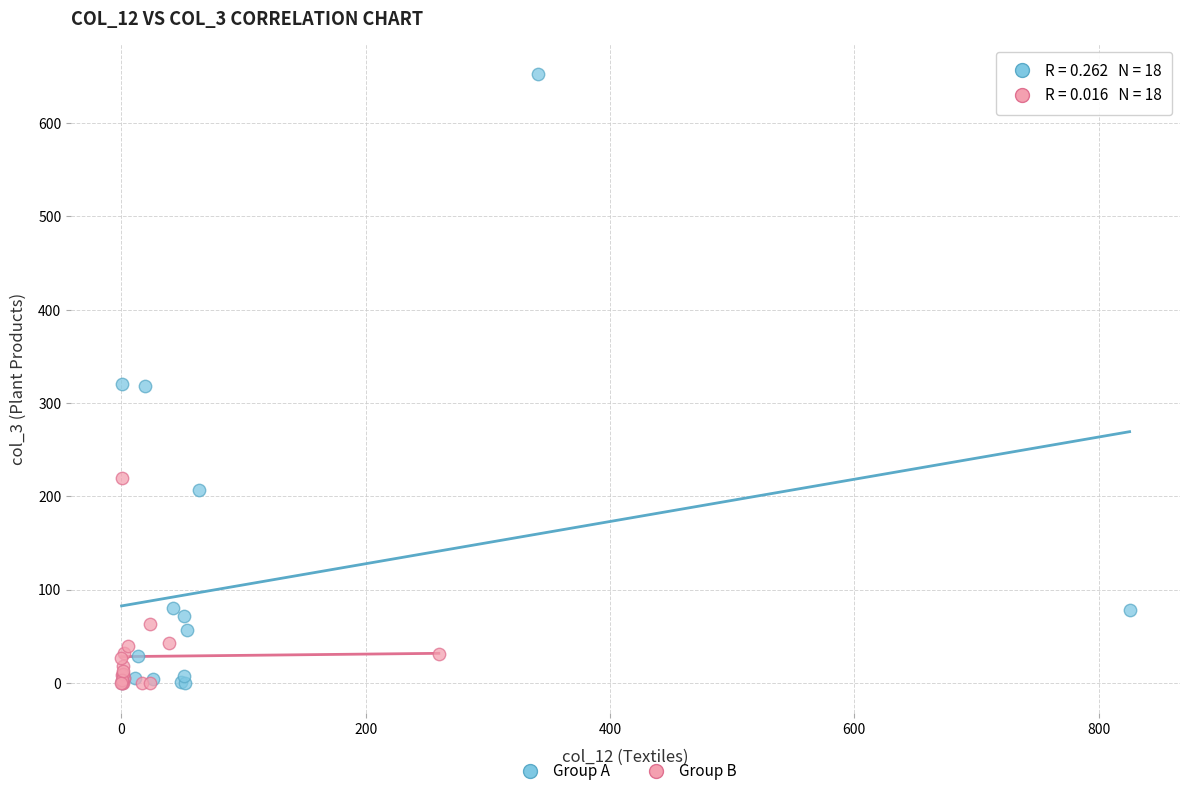

Which series reaches the maximum Y coordinate?

Group A